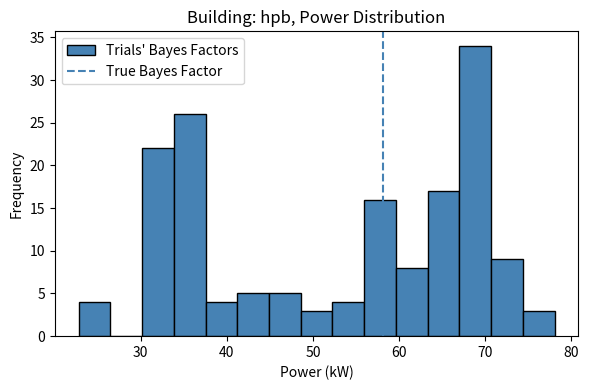

Read against the x-axis, roughly where is the centre of the tallest bar?

69